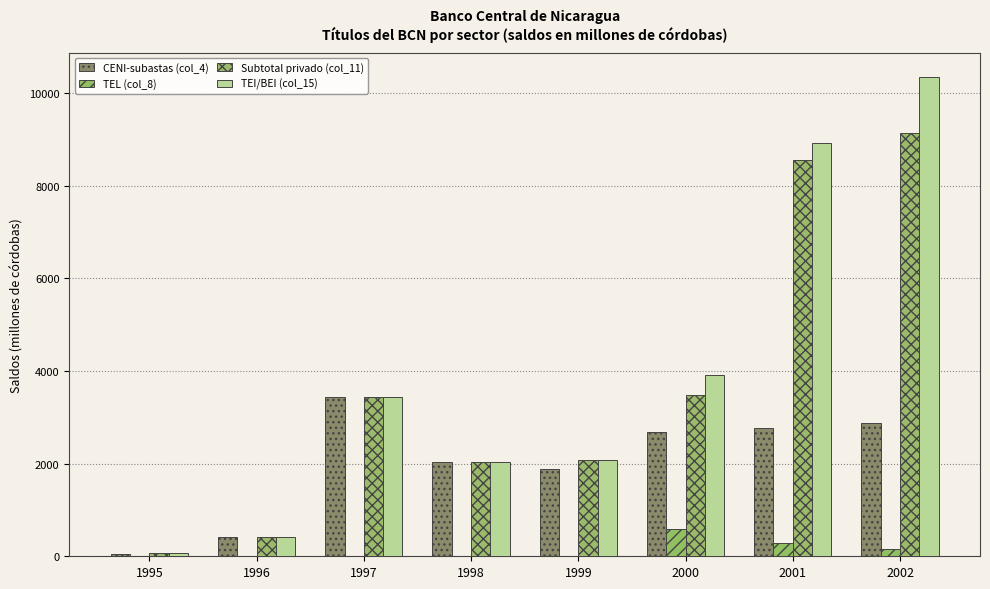

True or false: TEL (col_8) has a value of 49.8 at 2002.

False